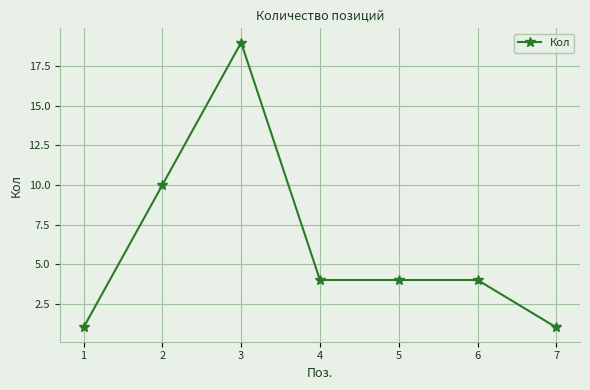

Reading right to left, list all the values displayed in this chart.

1	4	4	4	19	10	1